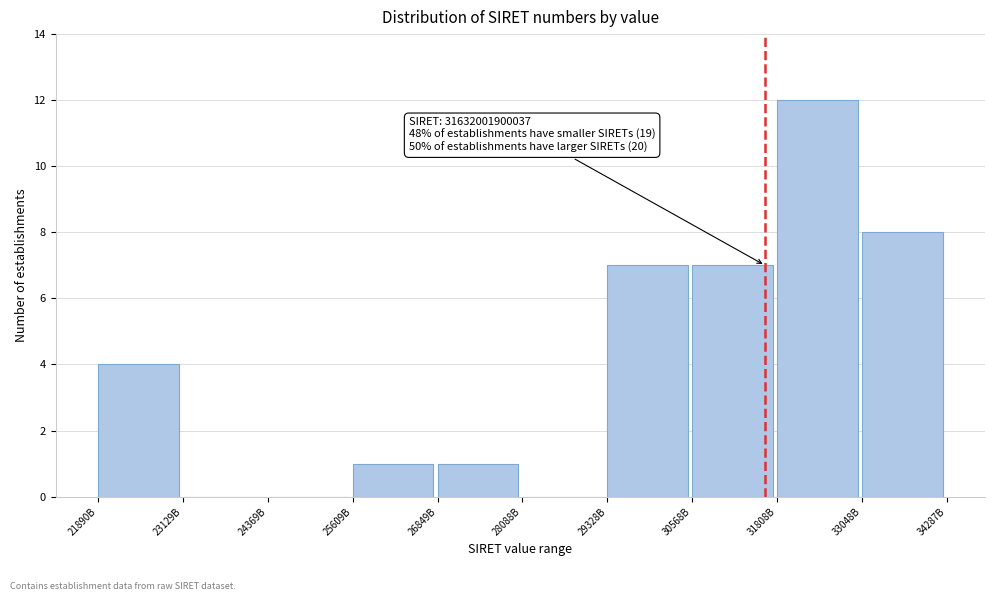

Reading left to right, list all the values displayed in this chart.

21890B=4	23129B=0	24369B=0	25609B=1	26849B=1	28088B=0	29328B=7	30568B=7	31808B=12	33048B=8